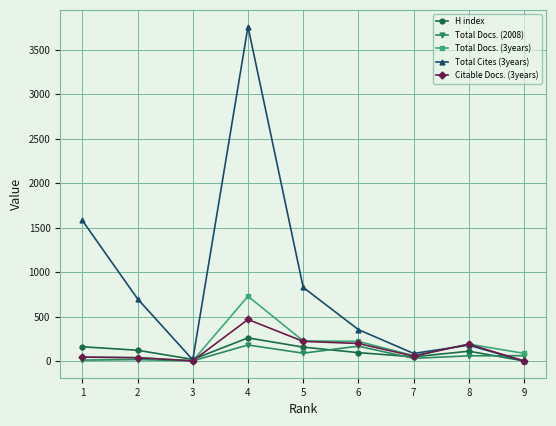

Which series ends up on top after the final intersection of H index and Total Docs. (3years)?

Total Docs. (3years)